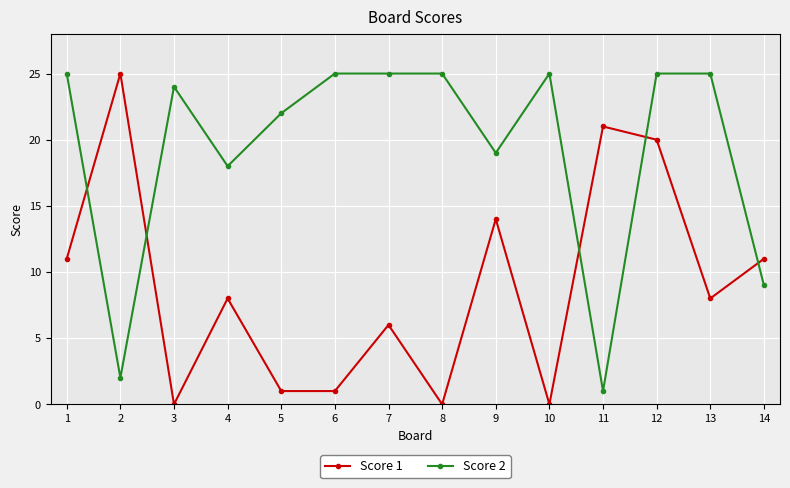

Where is the first local maximum for Score 2?

3